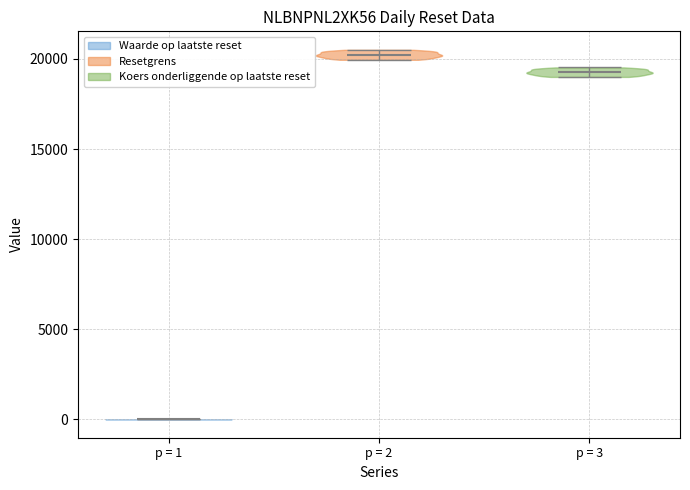

Reading left to right, read every violin against the y-axis: where its median line is, and the lowest and highest points it reaches. The values are not printed on the chart, so give them approximately, as read against the axis.

p = 1: median line 0, lowest point 0, highest point 0
p = 2: median line 20000, lowest point 20000, highest point 20500
p = 3: median line 19500, lowest point 19000, highest point 19500